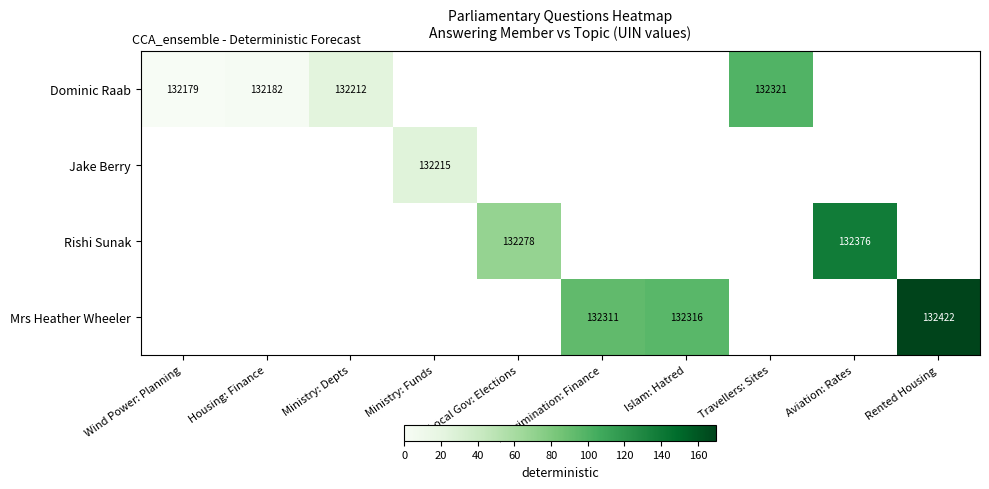

The Dominic Raab series shows 191380 at Housing: Finance. True or false?

False